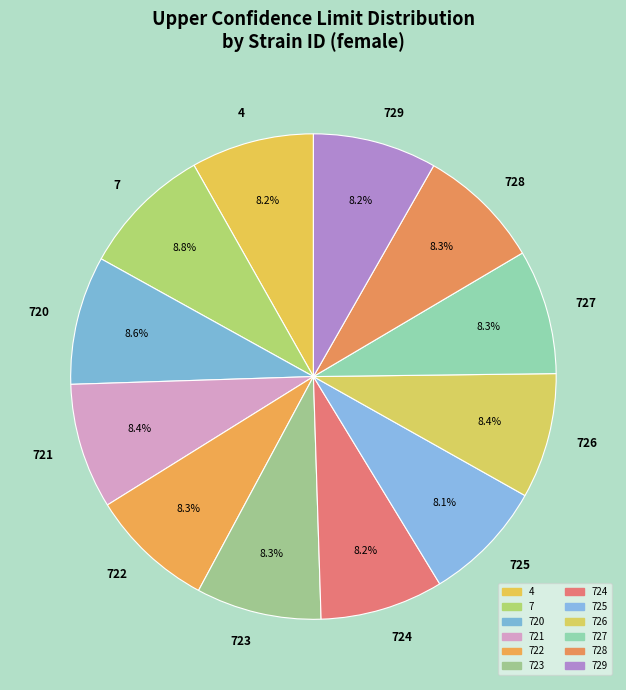

Is there any slice that represents more than half of the pie?

No